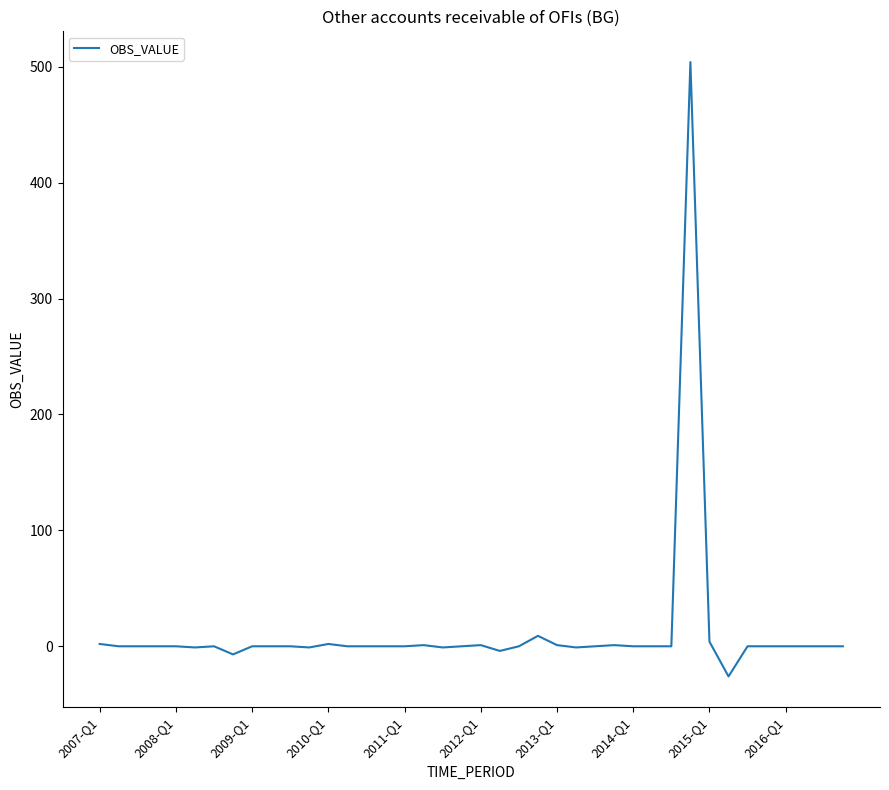

What is the smallest value displayed?

-26